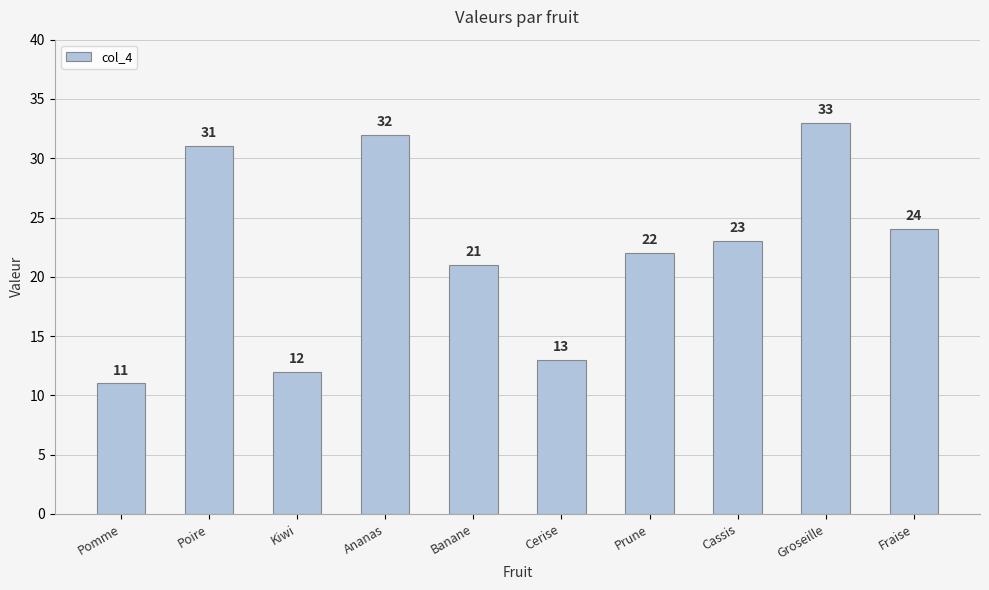

Are the bars horizontal?

No